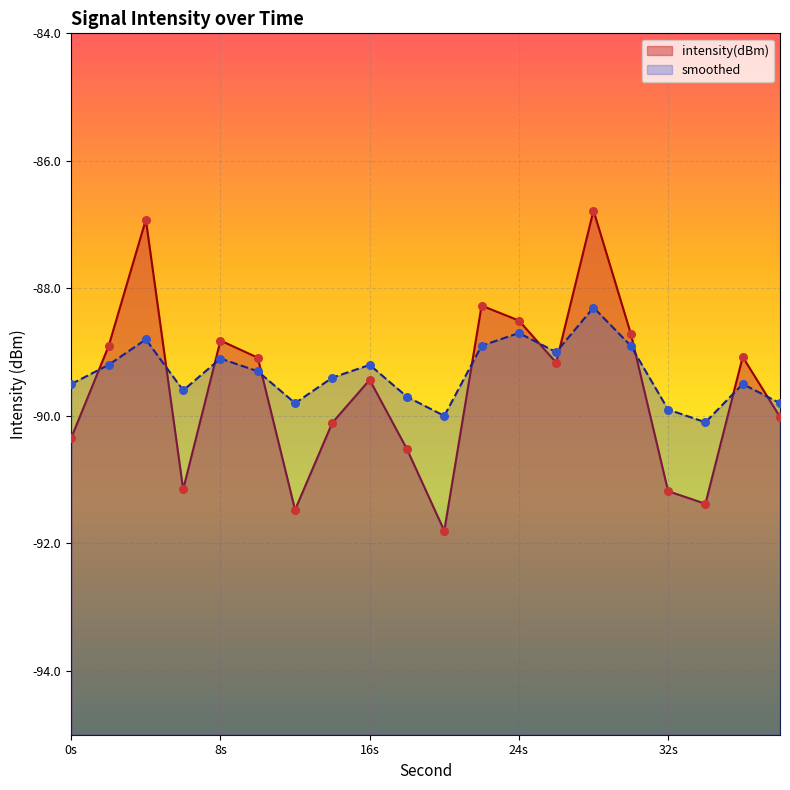

What are all the series names shown in the legend?

intensity(dBm), smoothed